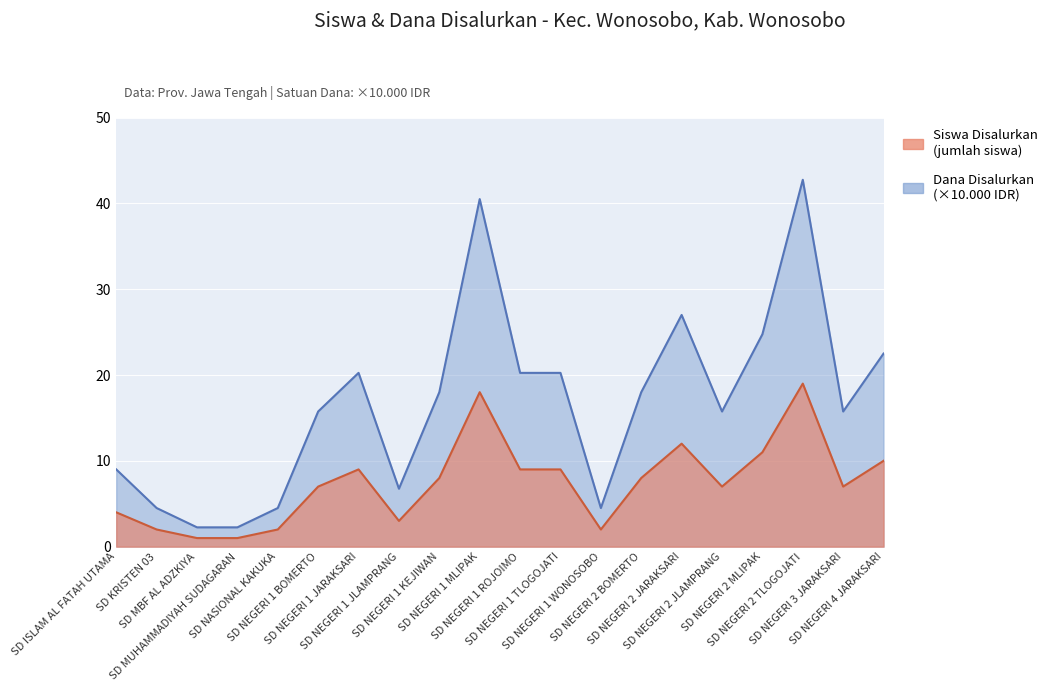

Count the number of categories in the chart.

20